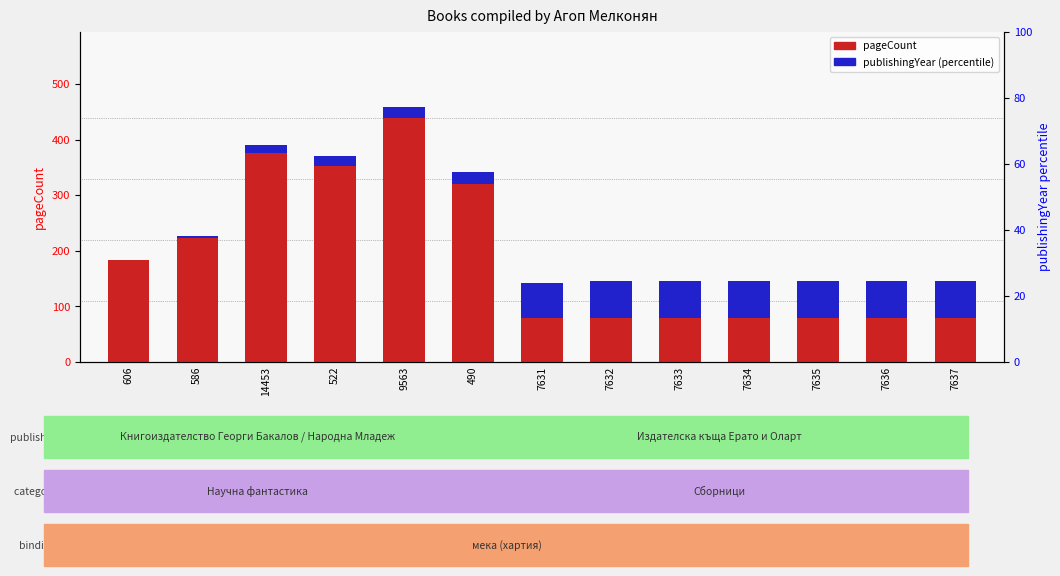

The pageCount series shows 440.0 at 9563. True or false?

True